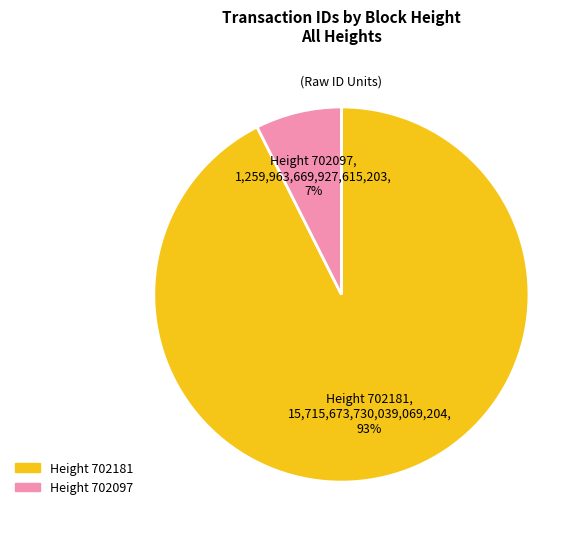

To the nearest percent, what portion does Height 702097 represent?

7%